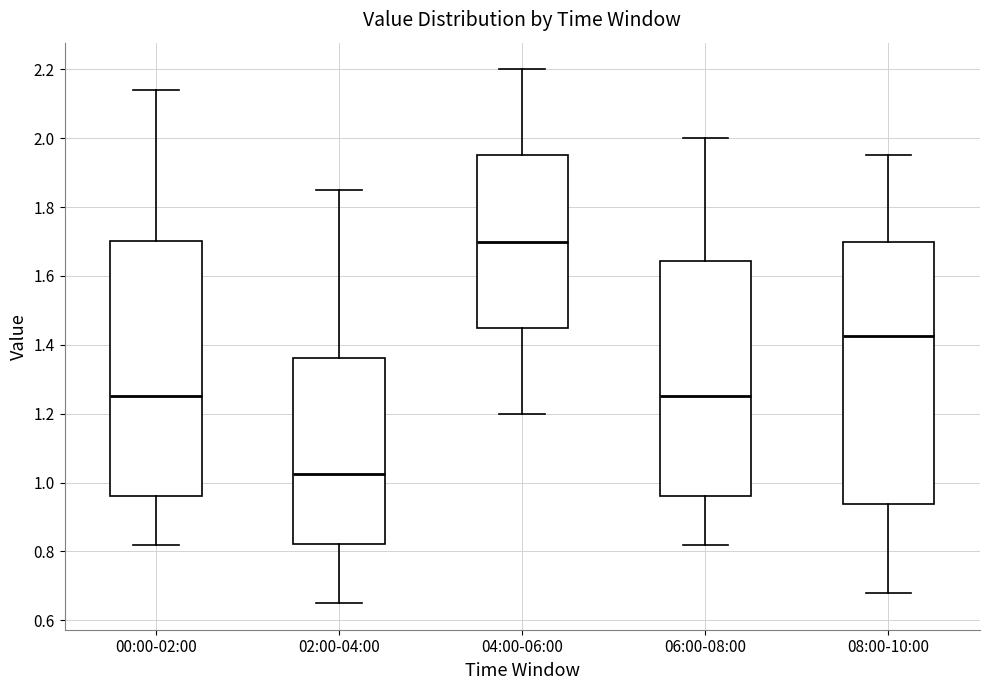

Reading left to right, read every box against the y-axis: the position of its median line, the range the box covers, and the ends of its whiskers. The values are not printed on the chart, so give them approximately, as read against the axis.

00:00-02:00: median 1.26, box 0.96 to 1.70, whiskers 0.82 to 2.14
02:00-04:00: median 1.02, box 0.82 to 1.36, whiskers 0.66 to 1.86
04:00-06:00: median 1.70, box 1.46 to 1.96, whiskers 1.20 to 2.20
06:00-08:00: median 1.26, box 0.96 to 1.64, whiskers 0.82 to 2.00
08:00-10:00: median 1.42, box 0.94 to 1.70, whiskers 0.68 to 1.96